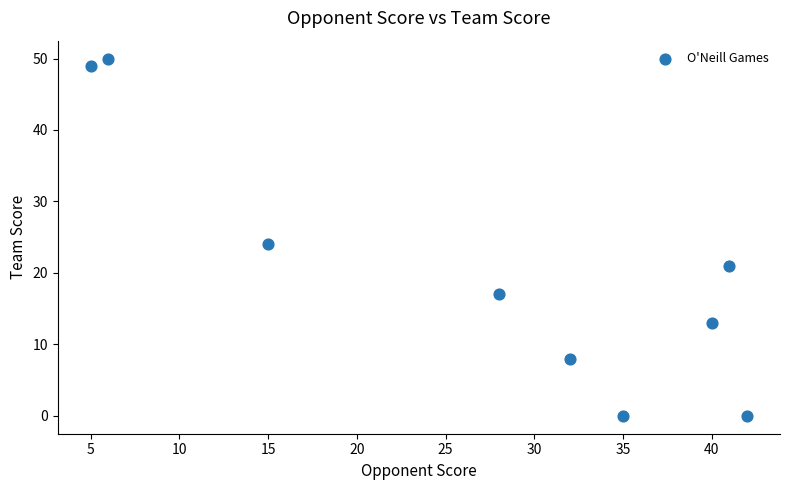

What is the range of Y values (max minus min)?

50